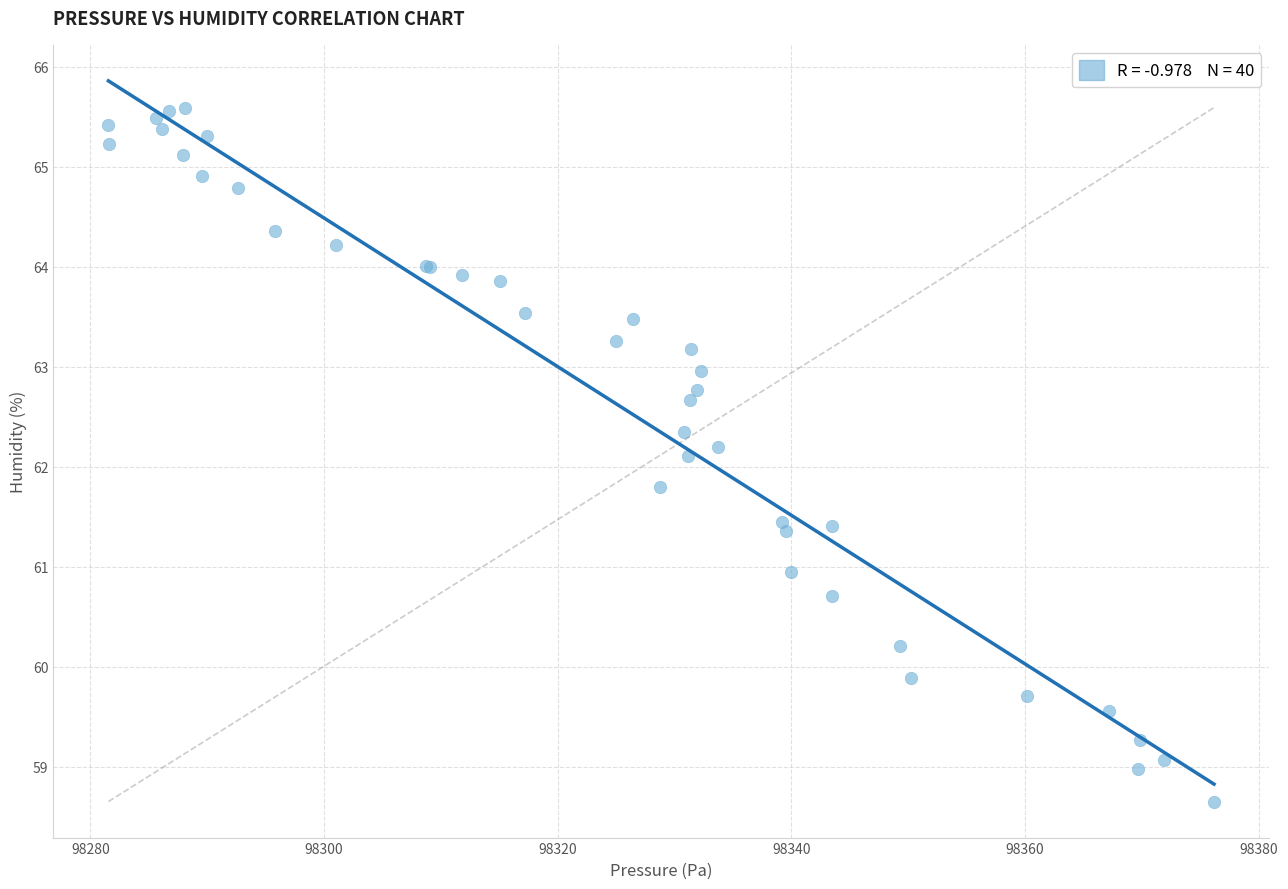

What Y value in the scatter plot is closest to 62?

62.1